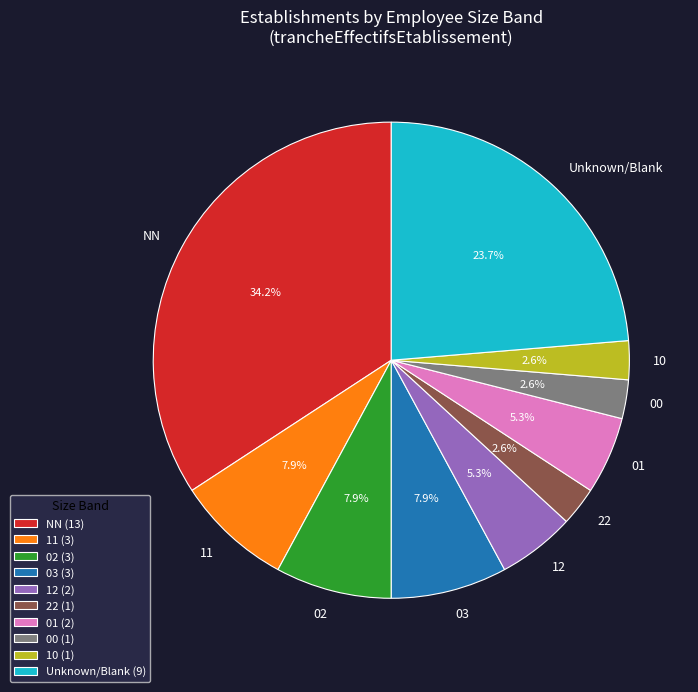

Does any single category account for the majority?

No